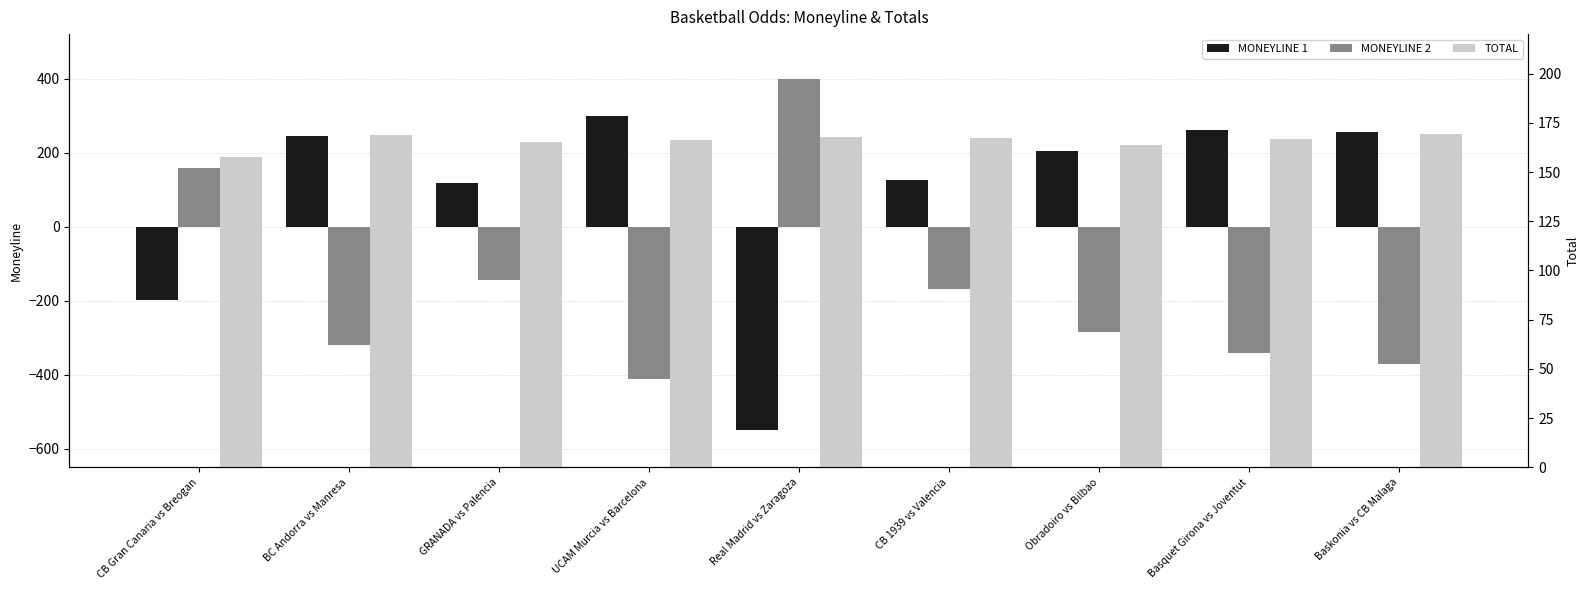

Reading right to left, transcribe all the data shown in this chart.

MONEYLINE 1: 255.0	260.0	204.0	127.0	-549.0	300.0	117.0	246.0	-197.0
MONEYLINE 2: -370.0	-340.0	-285.0	-169.0	400.0	-410.0	-144.0	-319.0	159.0
TOTAL: 169.5	166.5	163.5	167.5	168.0	166.0	165.0	169.0	157.5